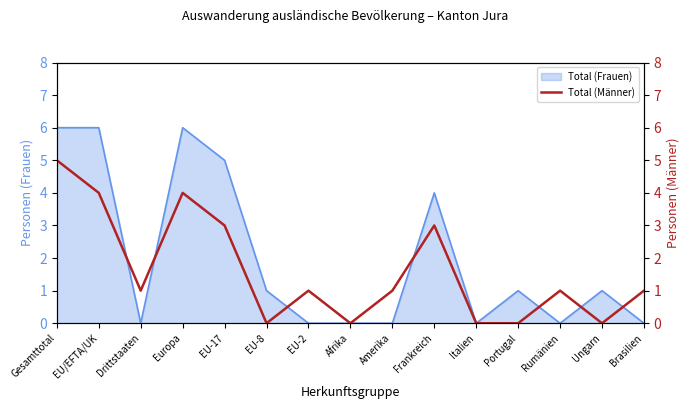

The Total (Frauen) series shows 2 at Frankreich. True or false?

False